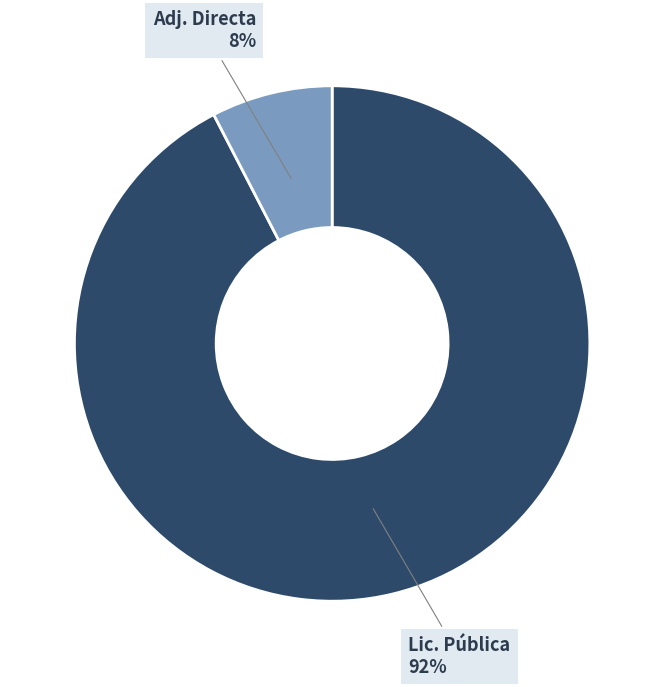

To the nearest percent, what is the average slice percentage?

50%